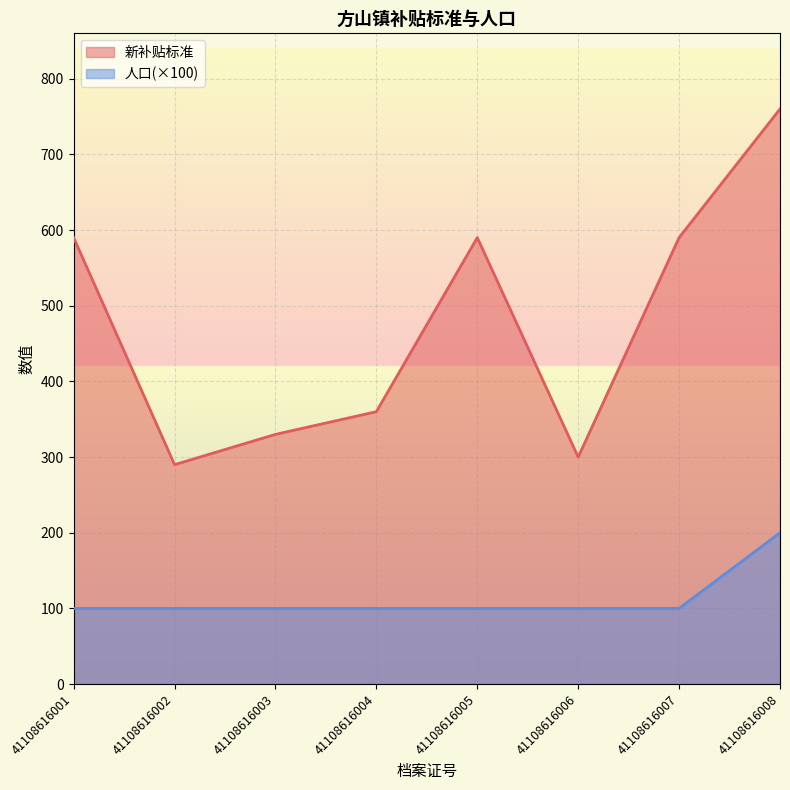

What is the total value across all series at 41108616007?

690